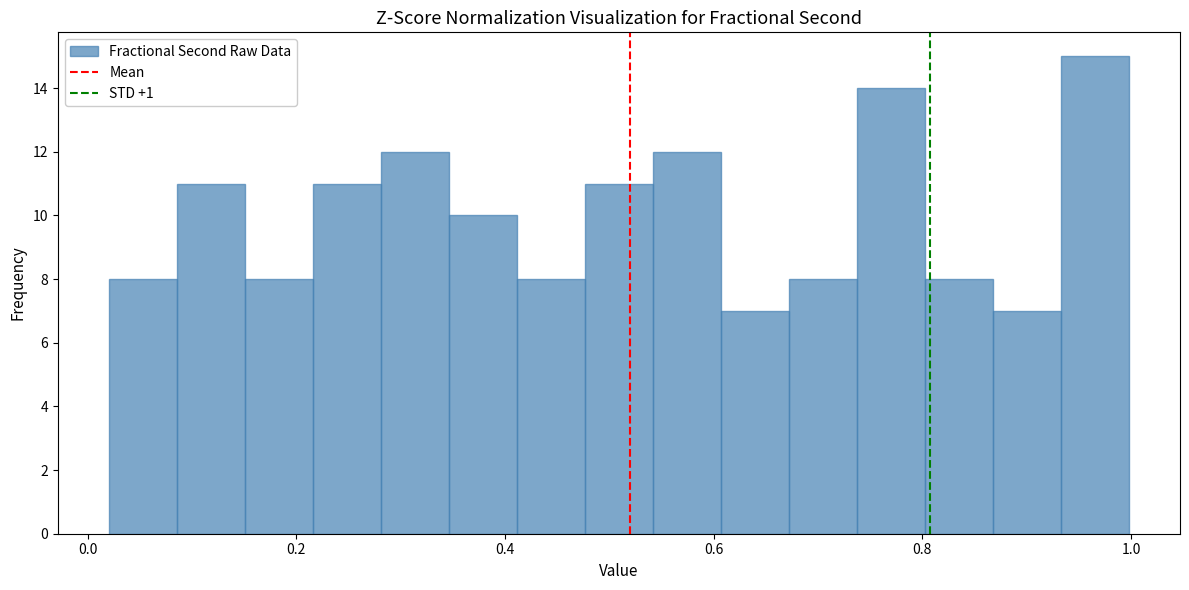

Read against the x-axis, roughly where is the centre of the tallest bar?

0.96